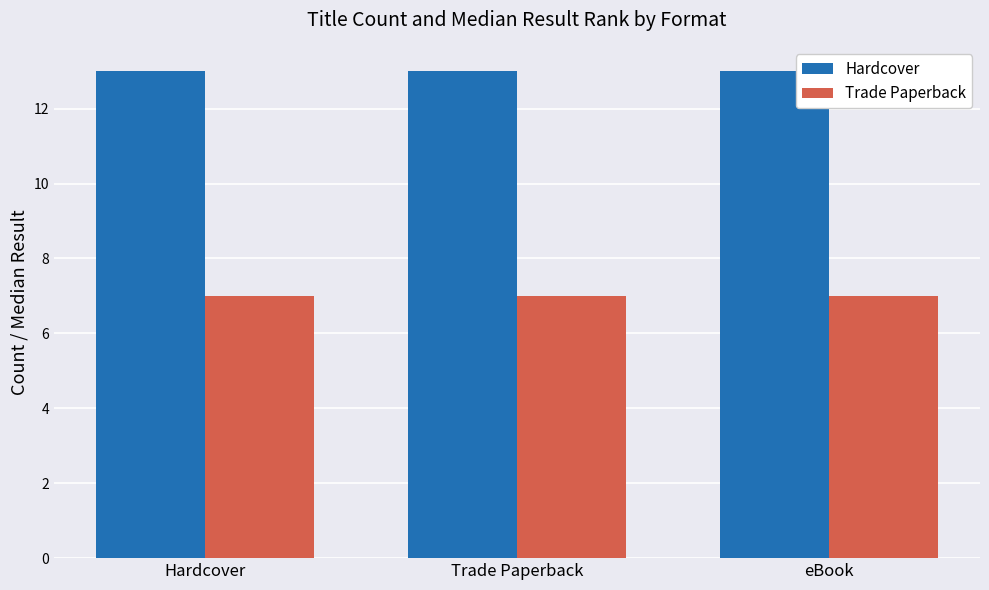

What is the difference between the highest and lowest values at Hardcover?

6